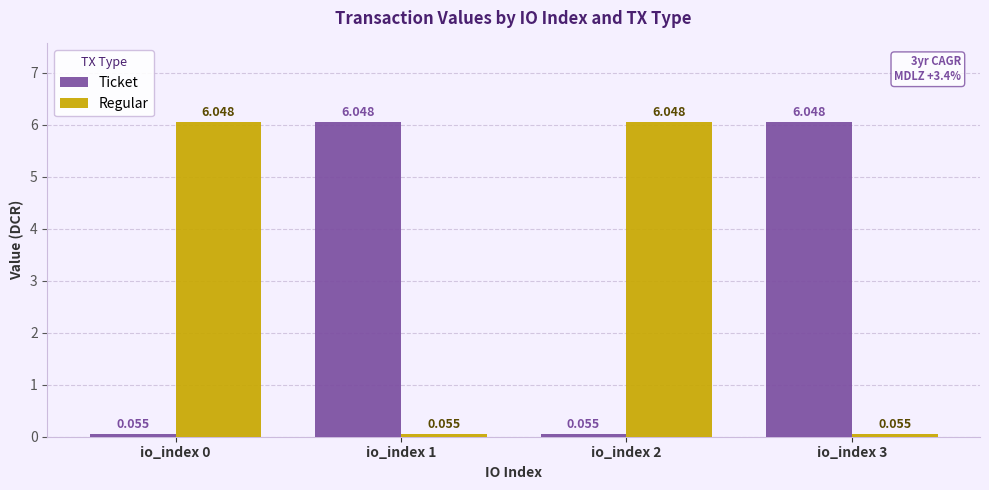

At io_index 0, list the series in order from largest to smallest.

Regular, Ticket